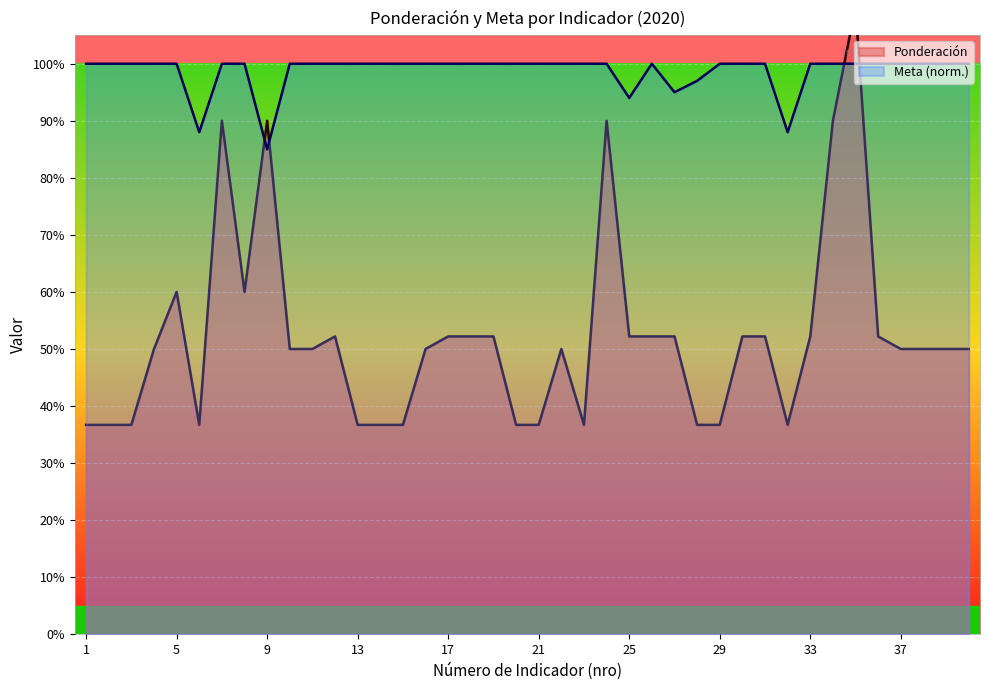

Count the values in the range 0 to 1.

39